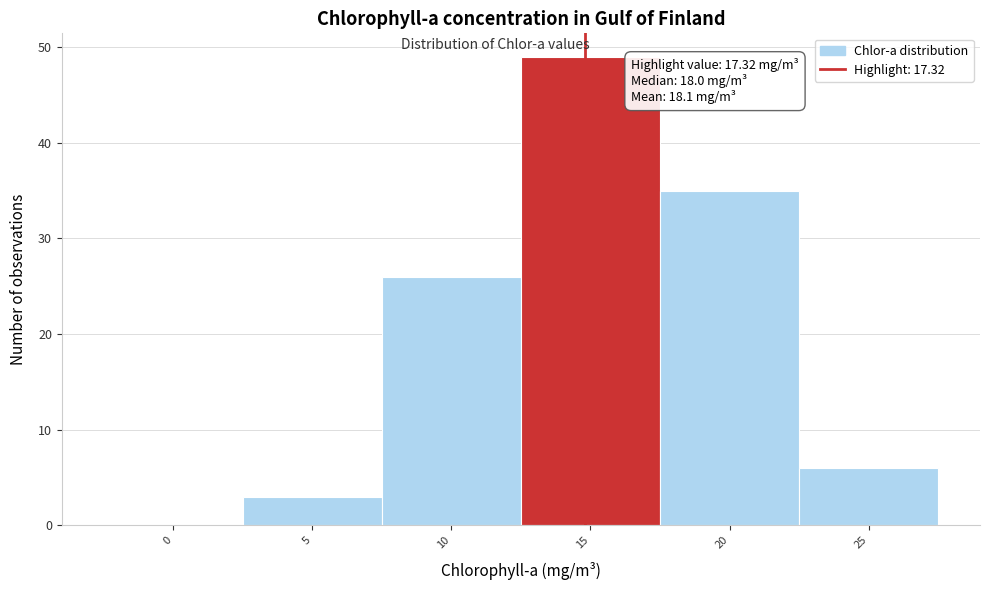

Reading left to right, list all the values displayed in this chart.

0=0	5=3	10=26	15=49	20=35	25=6